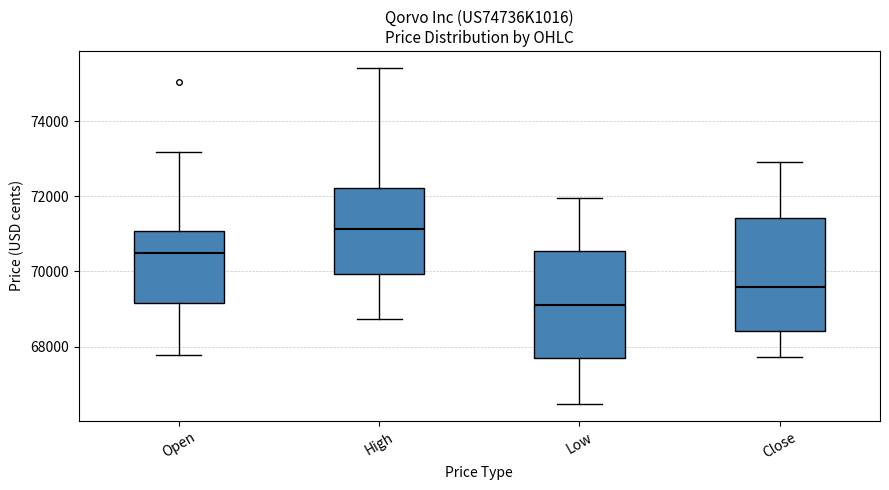

Reading left to right, read every box against the y-axis: the position of its median line, the range the box covers, and the ends of its whiskers. The values are not printed on the chart, so give them approximately, as read against the axis.

Open: median 70400, box 69200 to 71000, whiskers 67800 to 73200
High: median 71200, box 70000 to 72200, whiskers 68800 to 75400
Low: median 69200, box 67600 to 70600, whiskers 66400 to 72000
Close: median 69600, box 68400 to 71400, whiskers 67800 to 73000